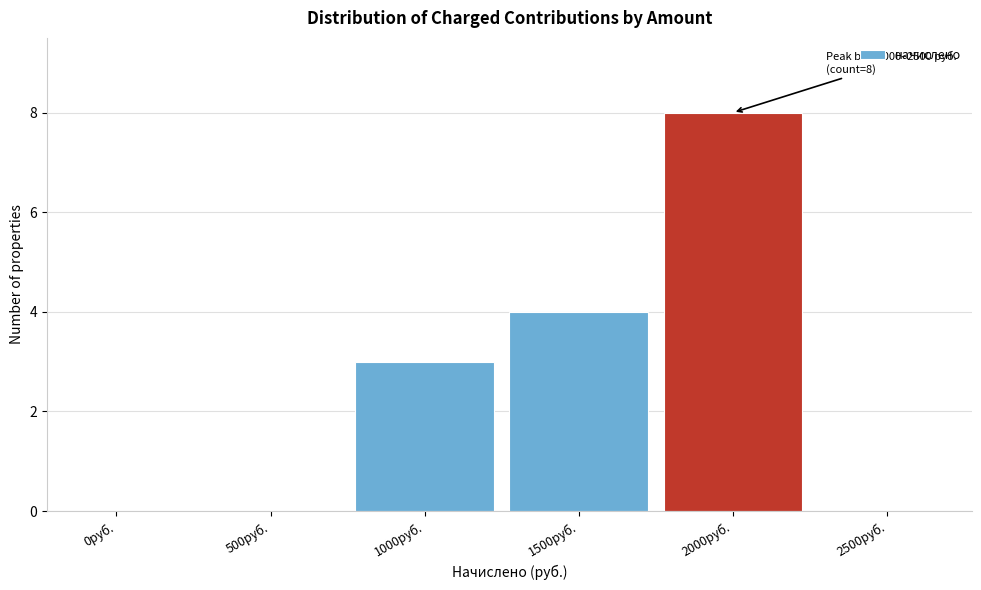

Reading left to right, what are all the values shown in this chart?

0руб.=0	500руб.=0	1000руб.=3	1500руб.=4	2000руб.=8	2500руб.=0